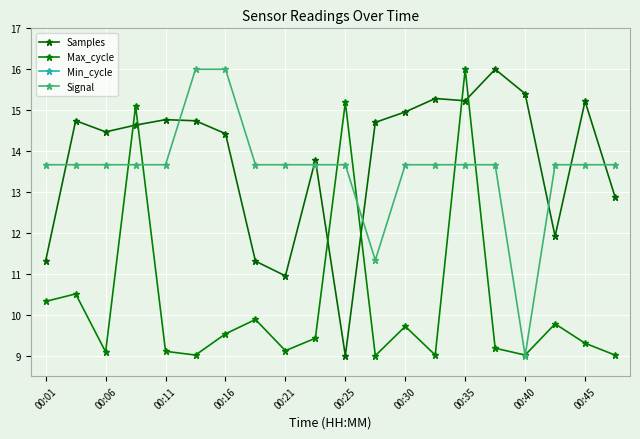

How many times do Samples and Signal cross each other?

8